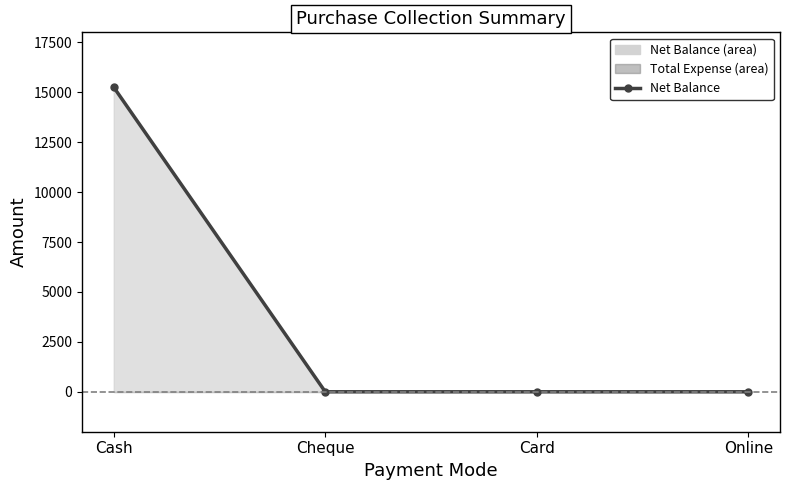

List the labels in order of value, smallest first.

Cheque, Card, Online, Cash